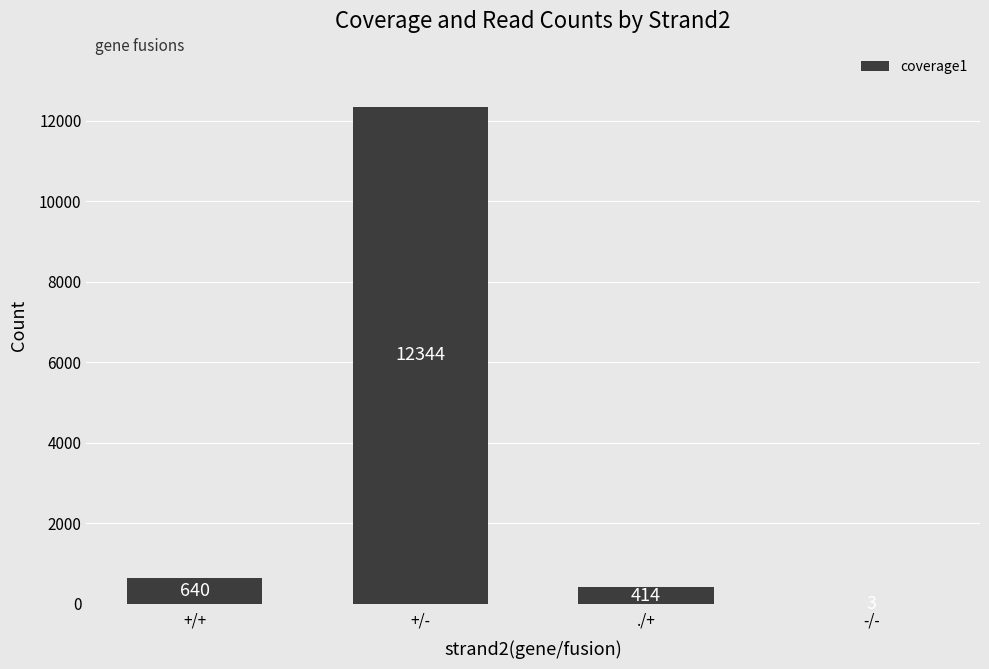

Where is the data nearest to the value 6173?

+/+